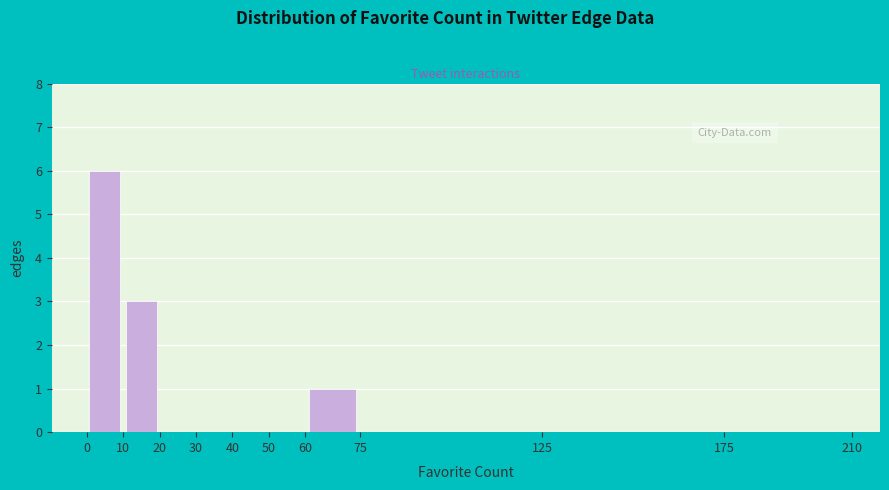

Over which range of the x-axis is the bar tallest?

0 to 10